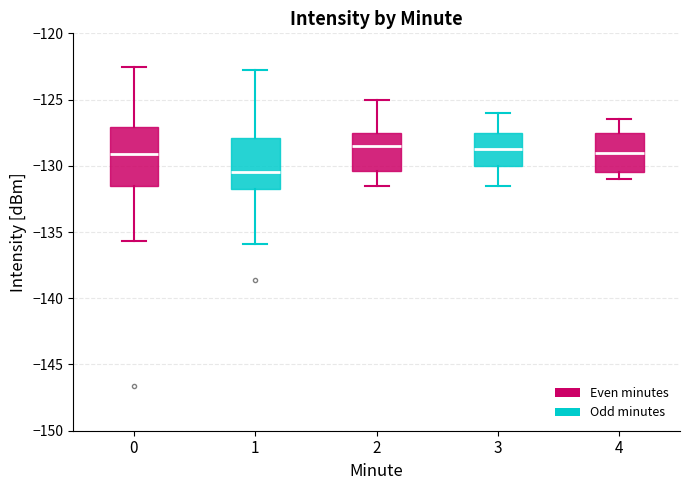

Reading left to right, transcribe this box plot: for each box, give where its median line is, the range the box spans, and where its two whiskers end, as read against the y-axis. The values are not printed on the chart, so give them approximately, as read against the axis.

0: median -129.0, box -131.5 to -127.0, whiskers -135.5 to -122.5
1: median -130.5, box -132.0 to -128.0, whiskers -136.0 to -123.0
2: median -128.5, box -130.5 to -127.5, whiskers -131.5 to -125.0
3: median -128.5, box -130.0 to -127.5, whiskers -131.5 to -126.0
4: median -129.0, box -130.5 to -127.5, whiskers -131.0 to -126.5